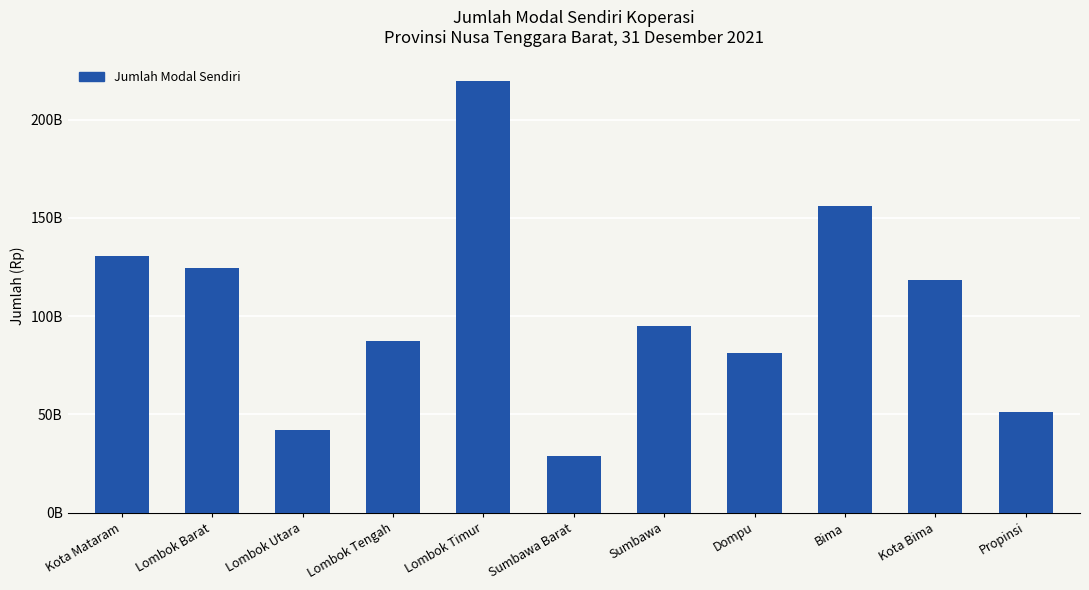

Is it true that the value at Kota Mataram is 31593926385.4?

False